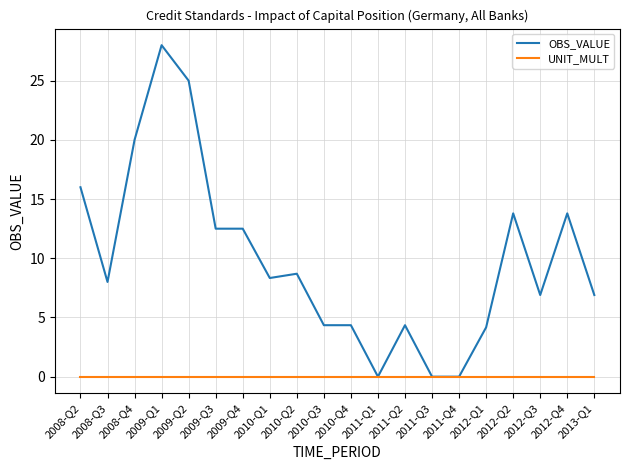

What position from the left is 2012-Q1?

16